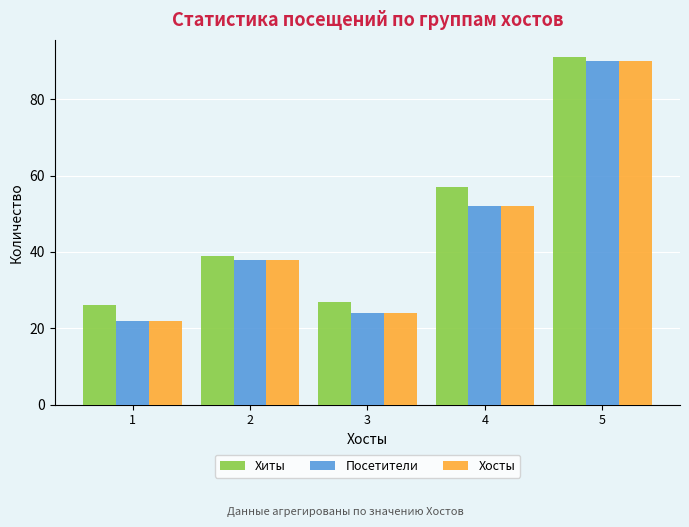

At which category is the sum across all series the highest?

5